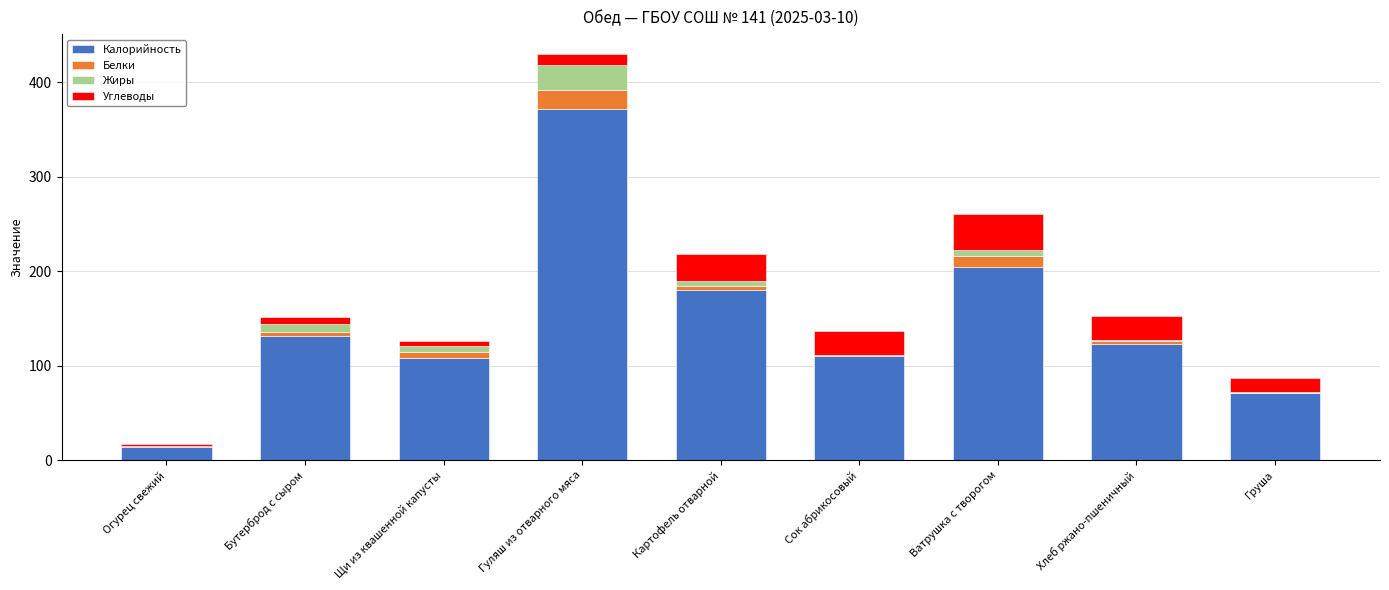

True or false: Калорийность has a value of 107.6 at Щи из квашенной капусты.

True